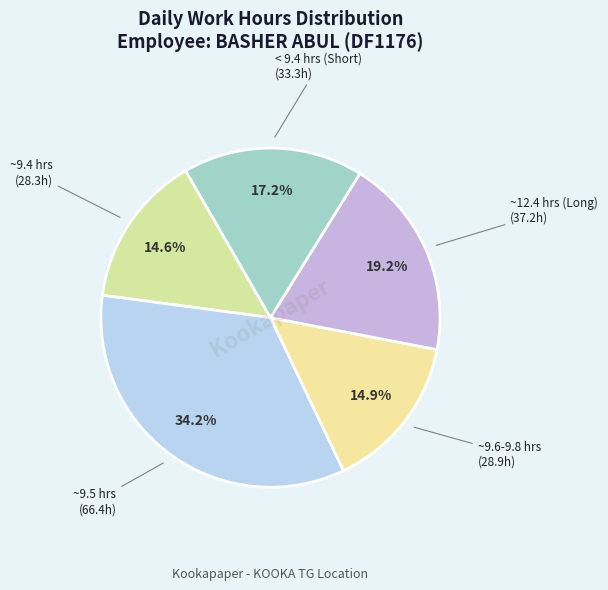

Is there any slice that represents more than half of the pie?

No